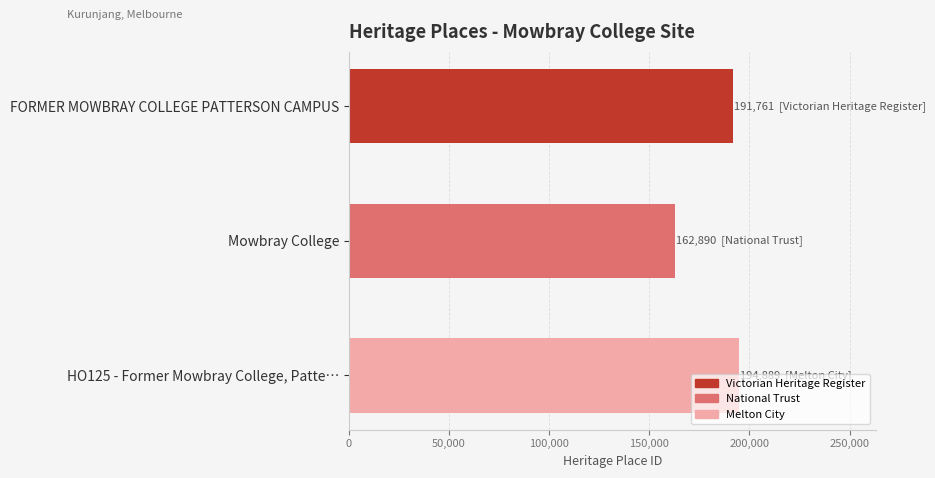

What is the label of the 1st bar from the top?

FORMER MOWBRAY COLLEGE PATTERSON CAMPUS